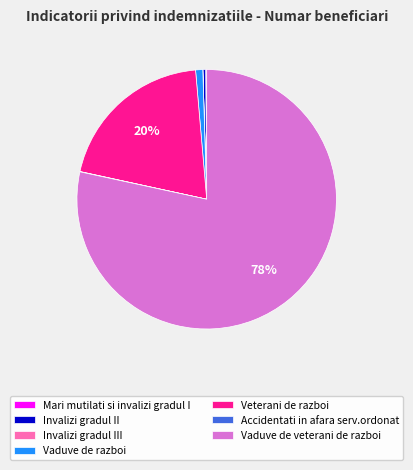

To the nearest percent, what is the combined percentage of Invalizi gradul II and Vaduve de veterani de razboi?

79%